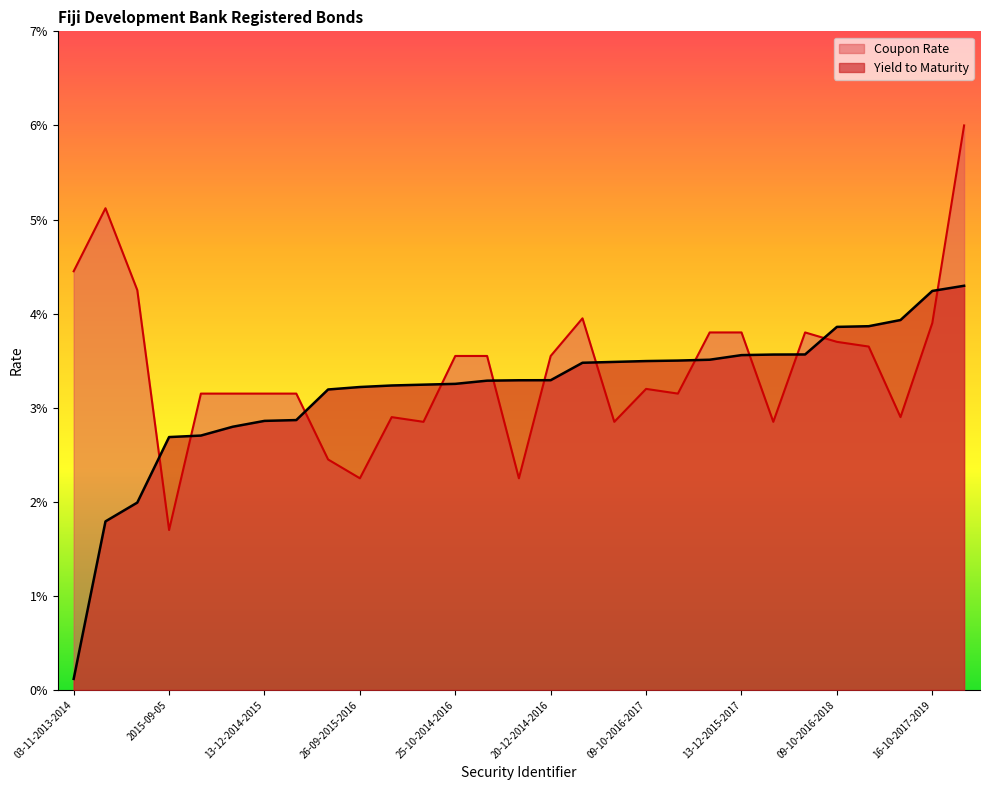

Reading right to left, list all the values displayed in this chart.

Yield to Maturity: 0.0	0.0	0.0	0.0	0.0	0.0	0.0	0.0	0.0	0.0	0.0	0.0	0.0	0.0	0.0	0.0	0.0	0.0	0.0	0.0	0.0	0.0	0.0	0.0	0.0	0.0	0.0	0.0	0.0
Coupon Rate: 0.1	0.0	0.0	0.0	0.0	0.0	0.0	0.0	0.0	0.0	0.0	0.0	0.0	0.0	0.0	0.0	0.0	0.0	0.0	0.0	0.0	0.0	0.0	0.0	0.0	0.0	0.0	0.1	0.0